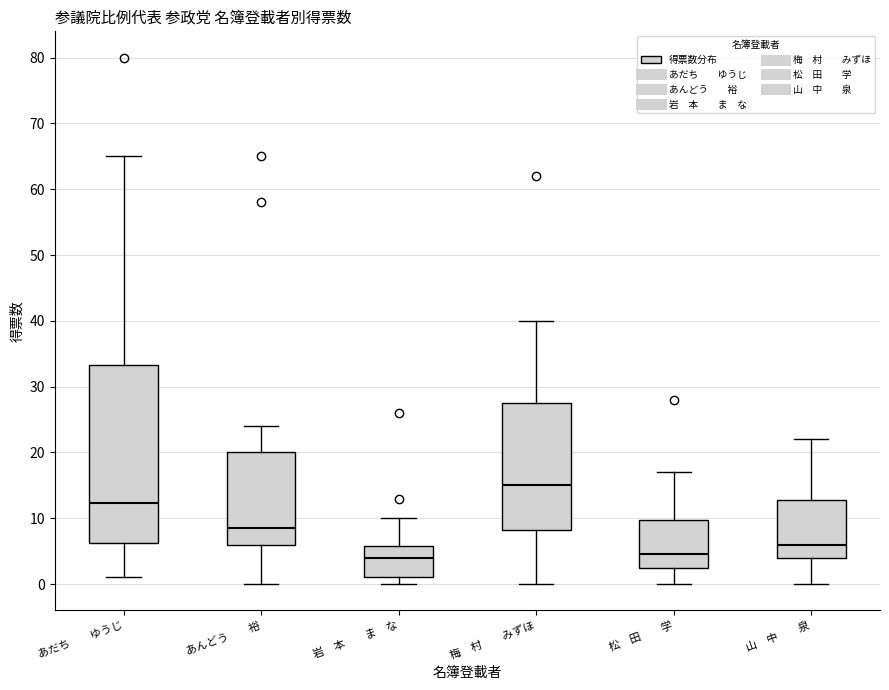

Reading left to right, transcribe this box plot: for each box, give where its median line is, the range the box spans, and where its two whiskers end, as read against the y-axis. The values are not printed on the chart, so give them approximately, as read against the axis.

あだち ゆうじ: median 12, box 6 to 33, whiskers 1 to 65
あんどう 裕: median 9, box 6 to 20, whiskers 0 to 24
岩 本 ま な: median 4, box 1 to 6, whiskers 0 to 10
梅 村 みずほ: median 15, box 8 to 28, whiskers 0 to 40
松 田 学: median 5, box 3 to 10, whiskers 0 to 17
山 中 泉: median 6, box 4 to 13, whiskers 0 to 22